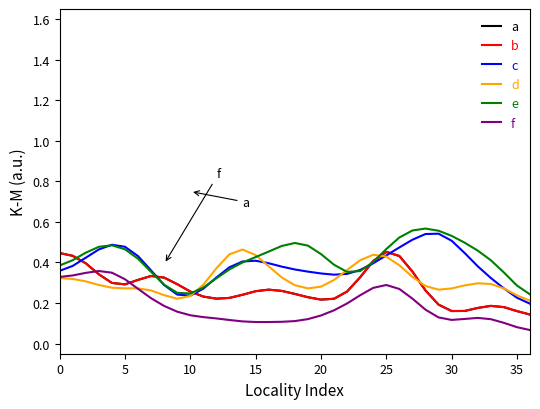

What is the value of the a point at the 19th from the left?

0.2